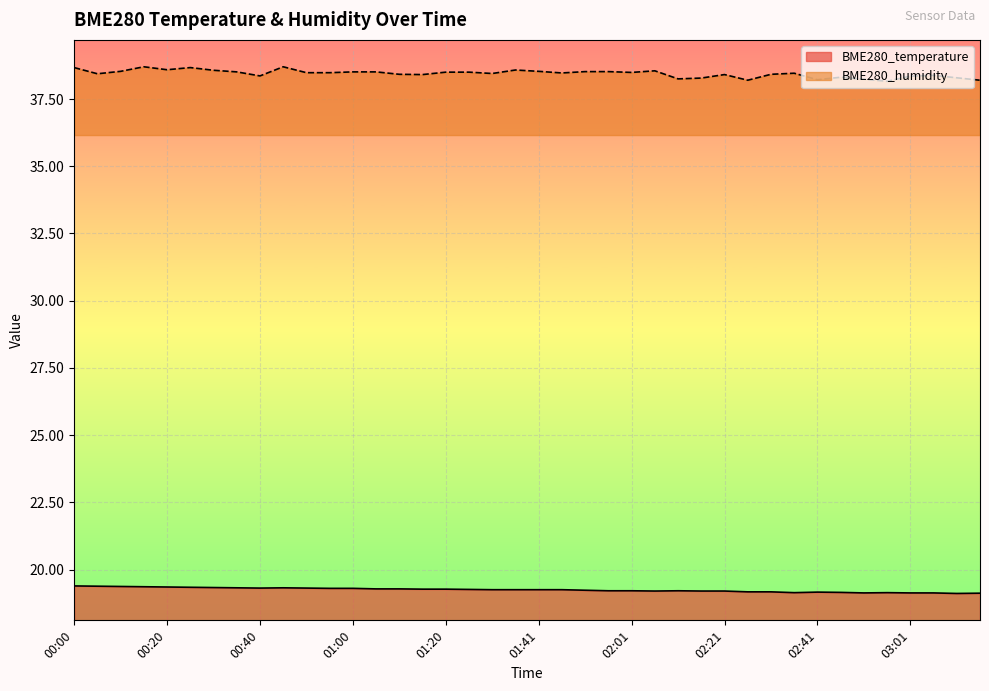

Where is BME280_temperature nearest to the value 19?

03:11